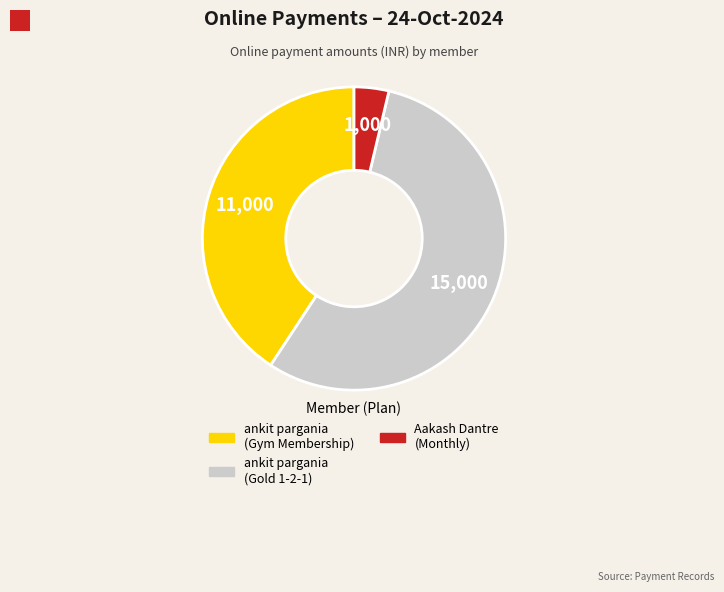

Does any single category account for the majority?

Yes